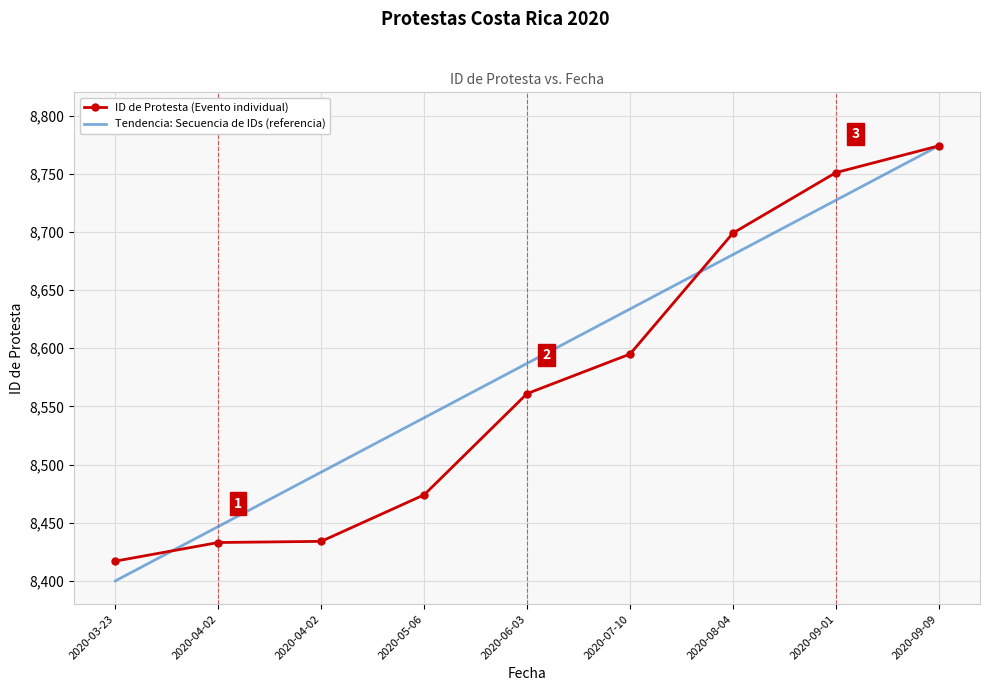

What are all the series names shown in the legend?

ID de Protesta (Evento individual), Tendencia: Secuencia de IDs (referencia)